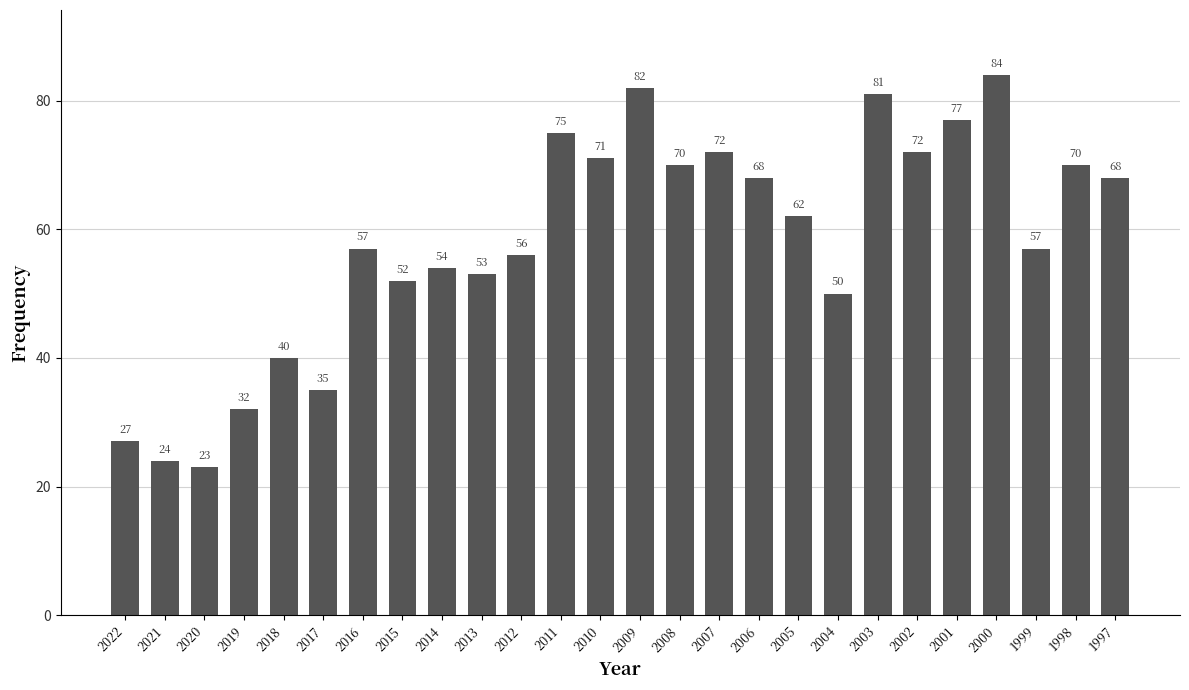

What is the sum of all values?

1512